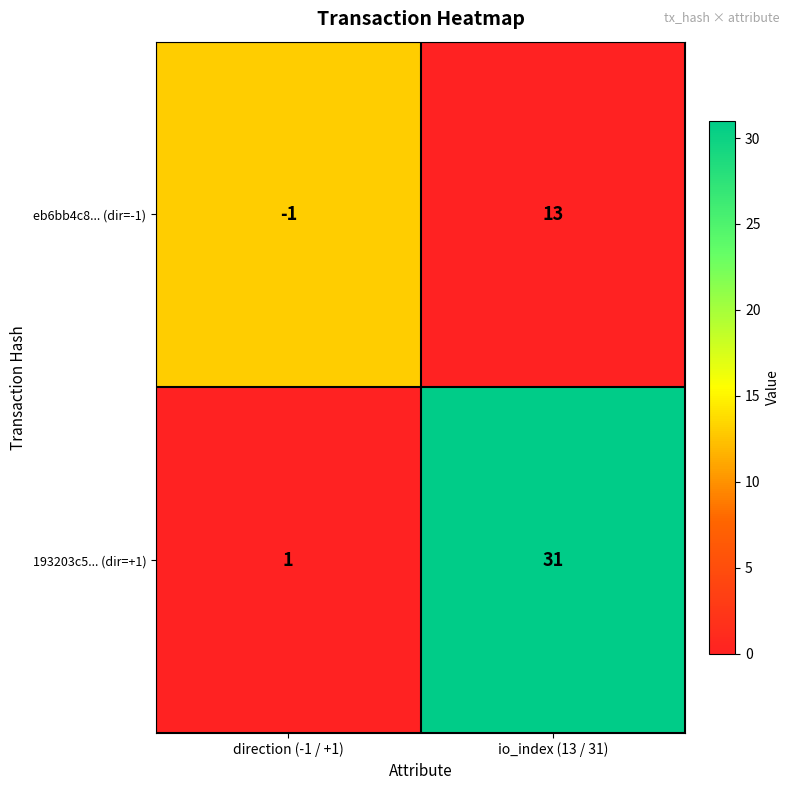

At direction (-1 / +1), list the series in order from smallest to largest.

eb6bb4c8... (dir=-1), 193203c5... (dir=+1)